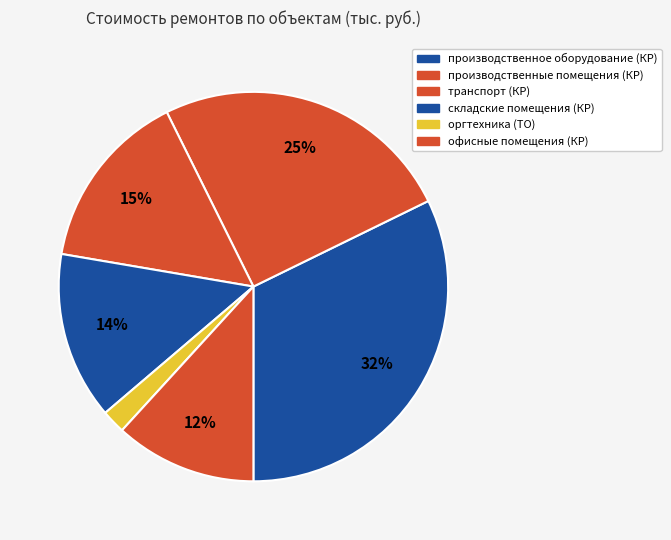

How many slices are in this pie chart?

6